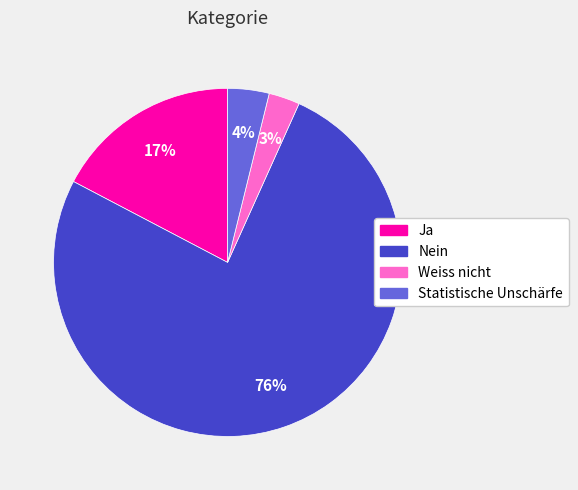

To the nearest percent, what percentage of the pie is Weiss nicht?

3%